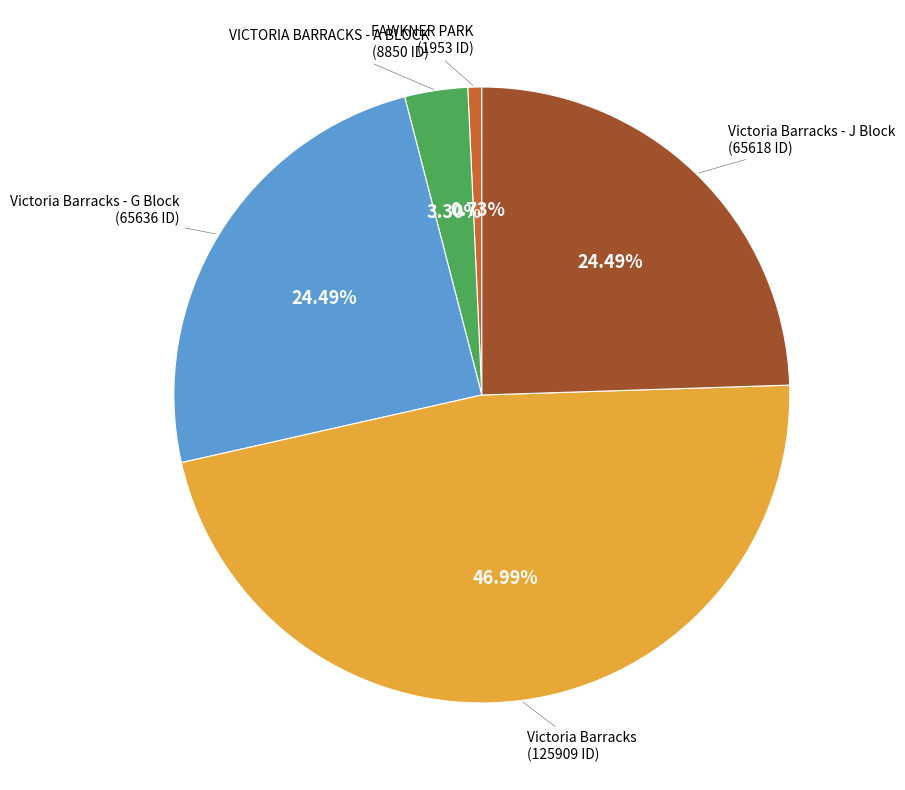

The Victoria Barracks slice represents 54% of the pie. True or false?

False